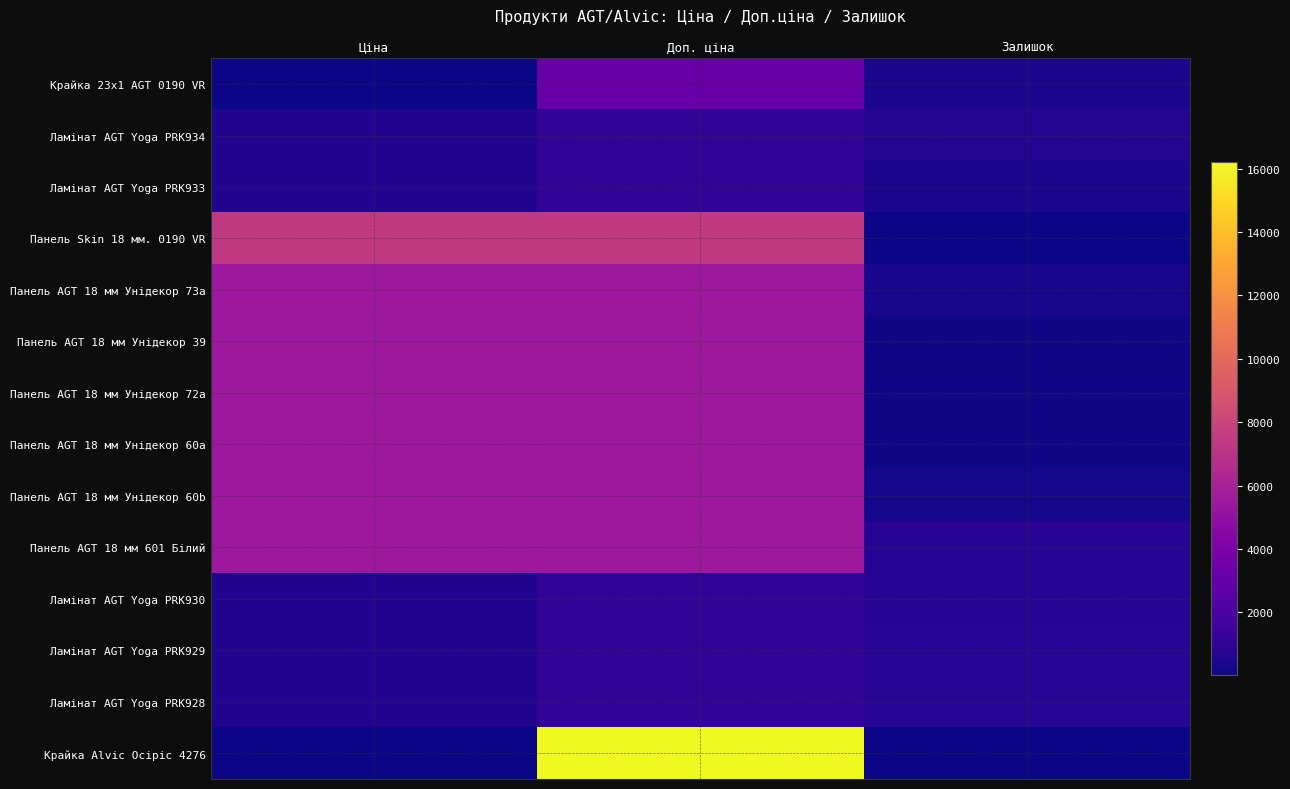

Between Доп. ціна and Залишок, which is larger?

Доп. ціна